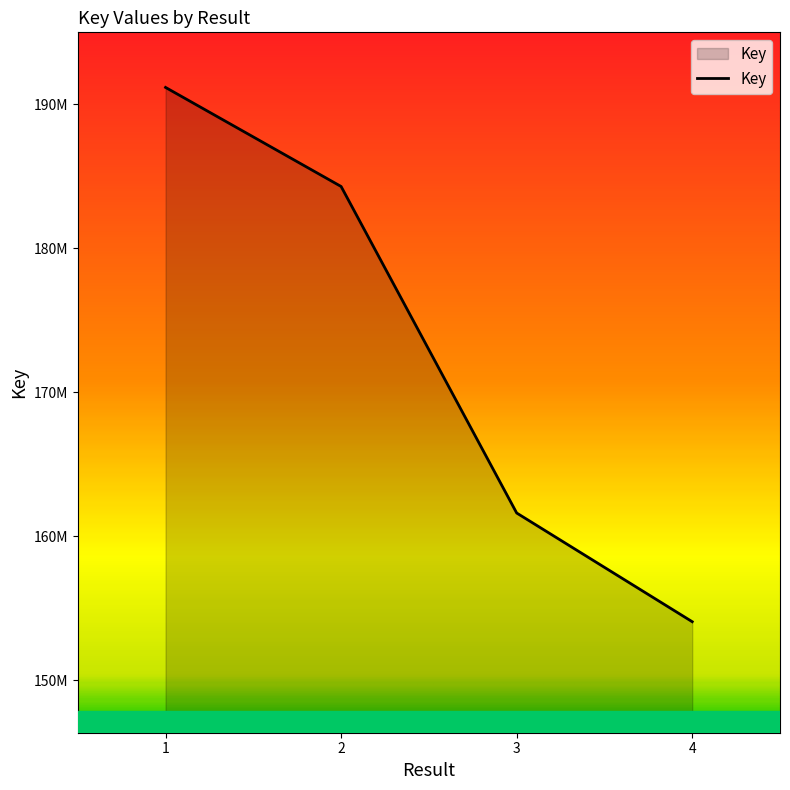

What is the difference between the maximum and minimum values?

37077131